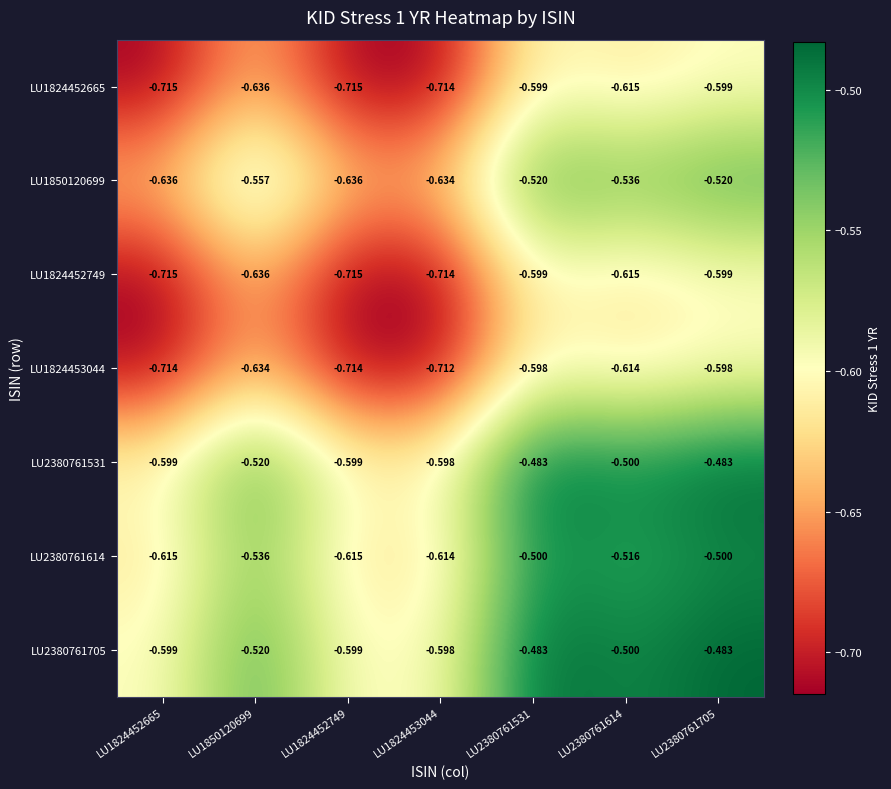

What is the total value across all series at LU2380761705?

-3.8